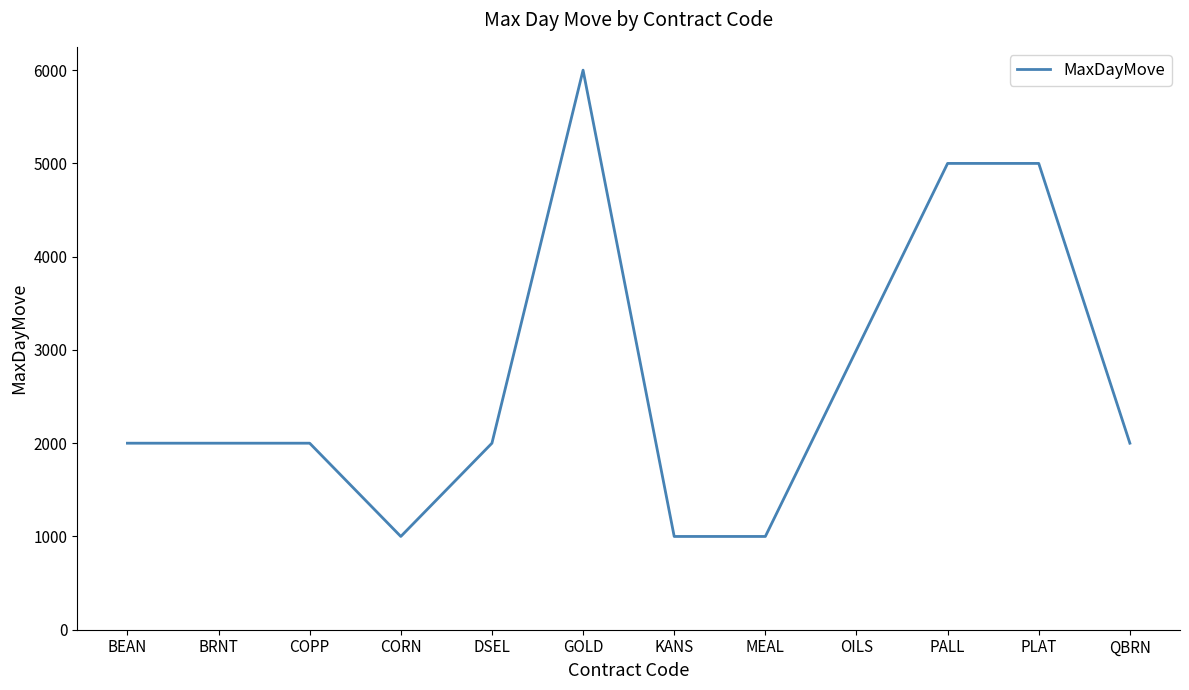

Approximately how many times larger is the value at PLAT compared to MEAL?

5.0